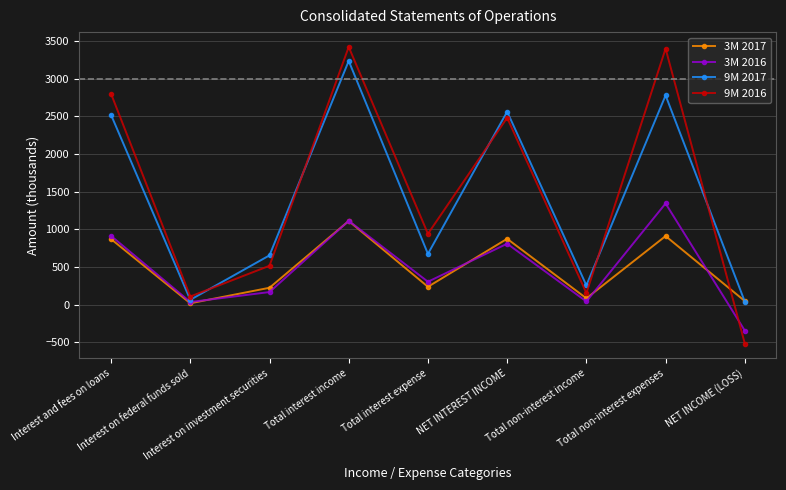

What are all the series names shown in the legend?

3M 2017, 3M 2016, 9M 2017, 9M 2016